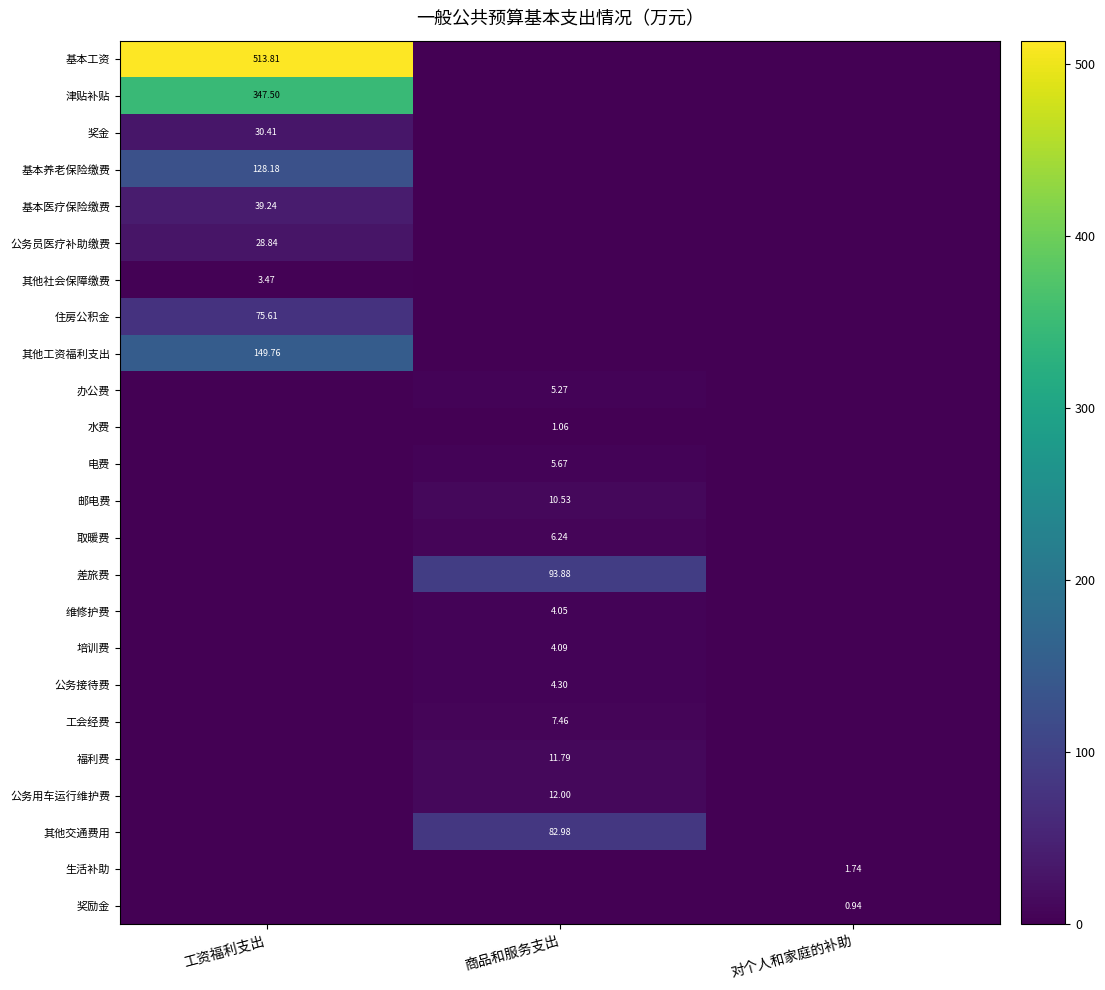

Which series has the largest total across all categories?

基本工资